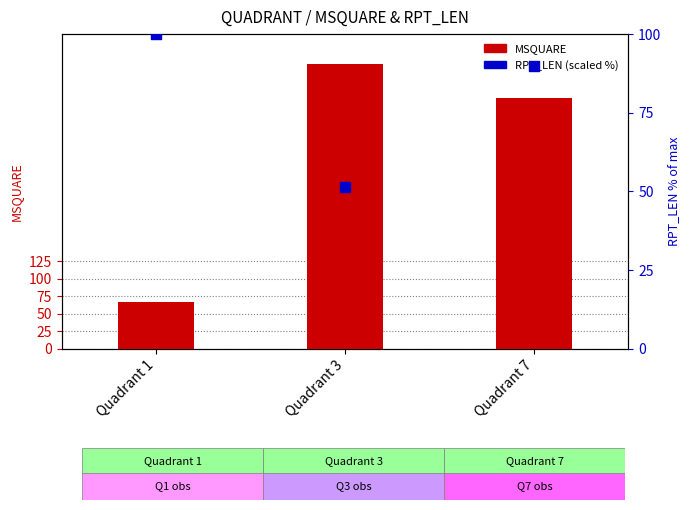

What are all the series names shown in the legend?

MSQUARE, RPT_LEN (scaled %)